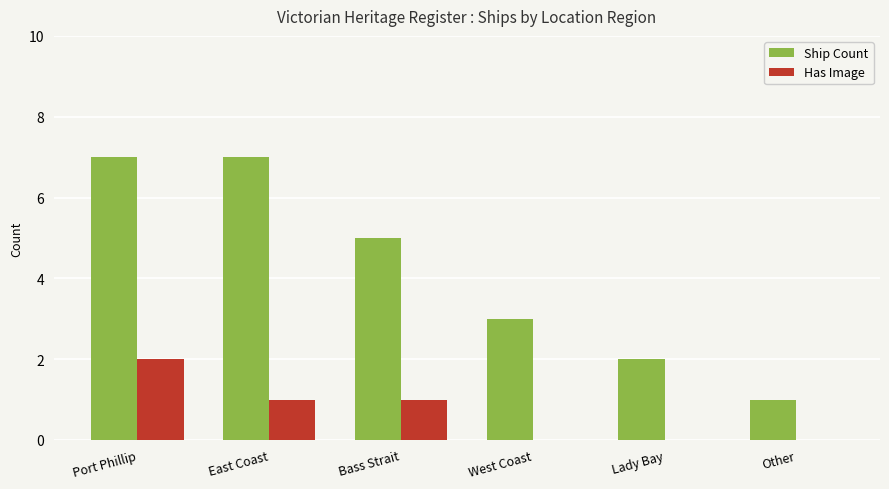

Reading left to right, extract all data points from this chart.

Ship Count: 7	7	5	3	2	1
Has Image: 2	1	1	0	0	0